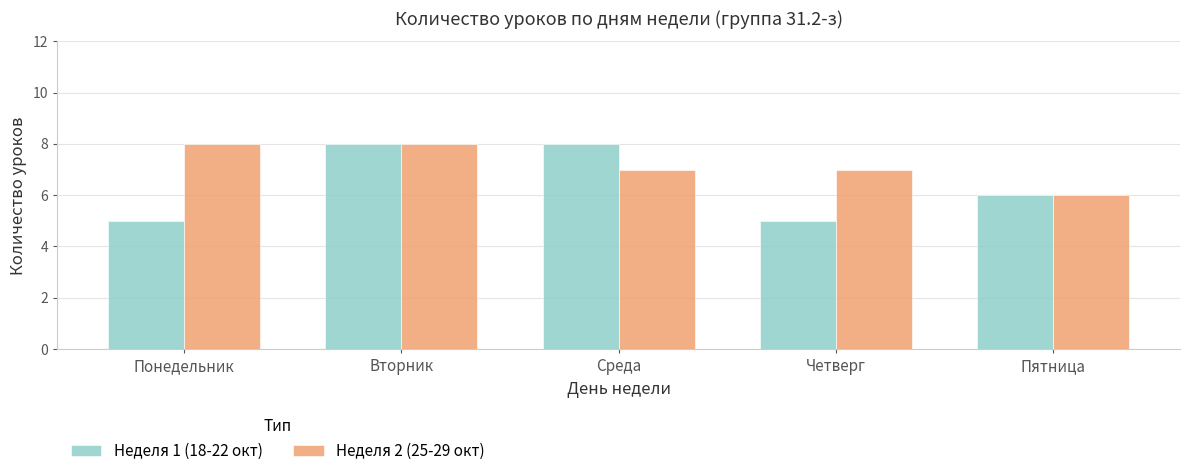

What is the difference between the second highest and minimum values in the Неделя 2 (25-29 окт) series?

2